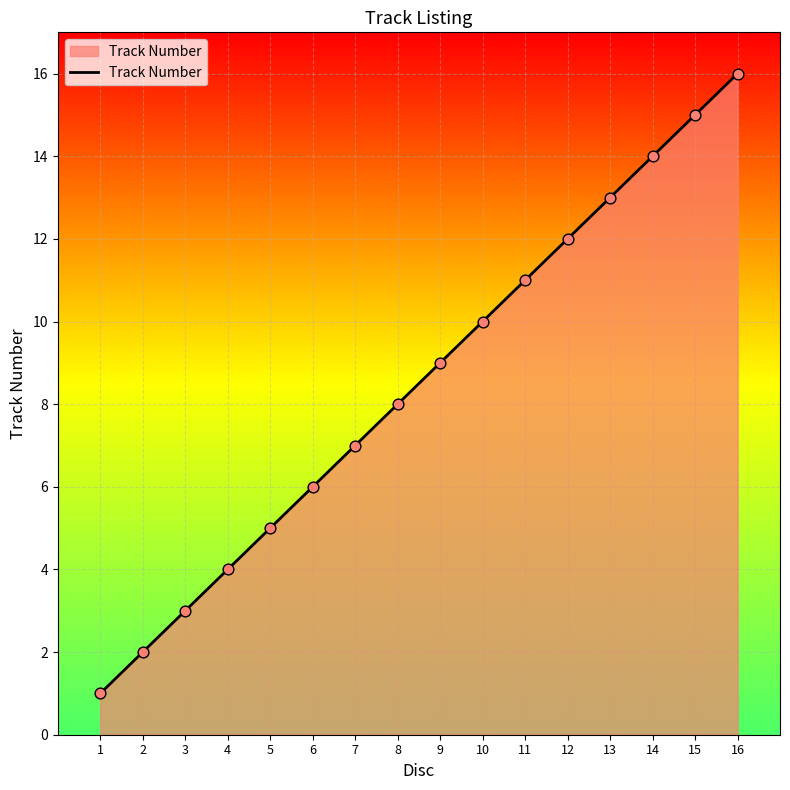

What is the change in value from 7 to 12?

+5